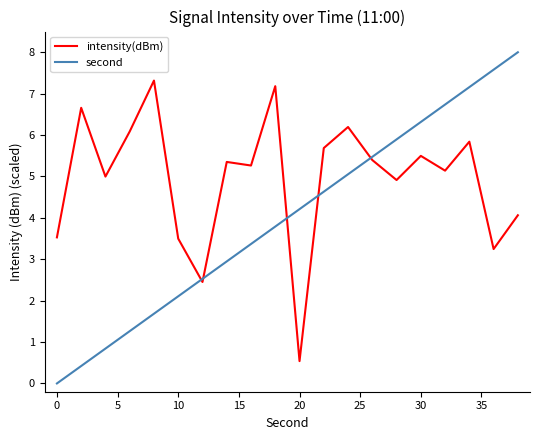

Does the chart have visible grid lines?

No